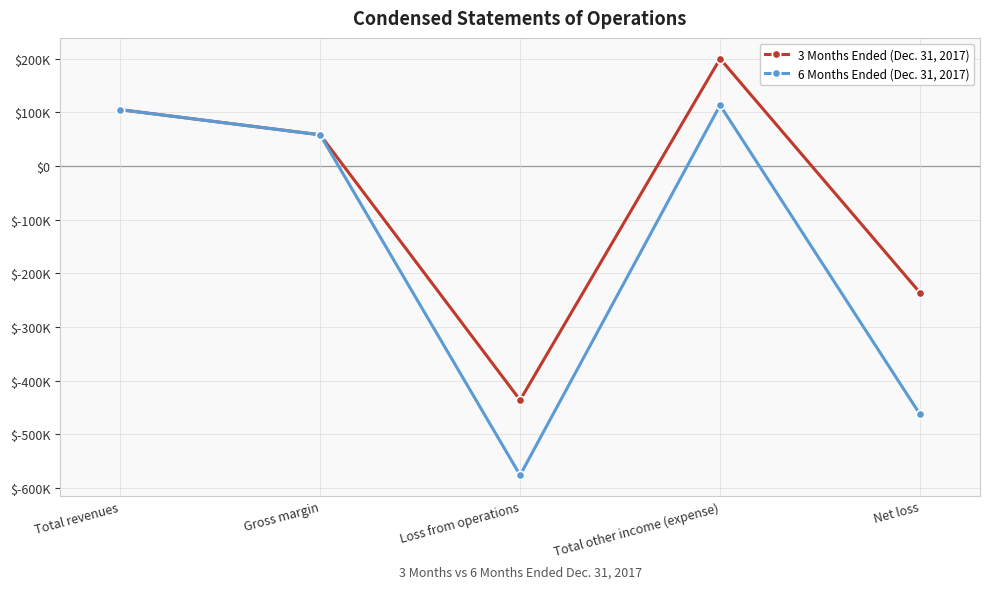

Is this an area chart (filled region under the line)?

No